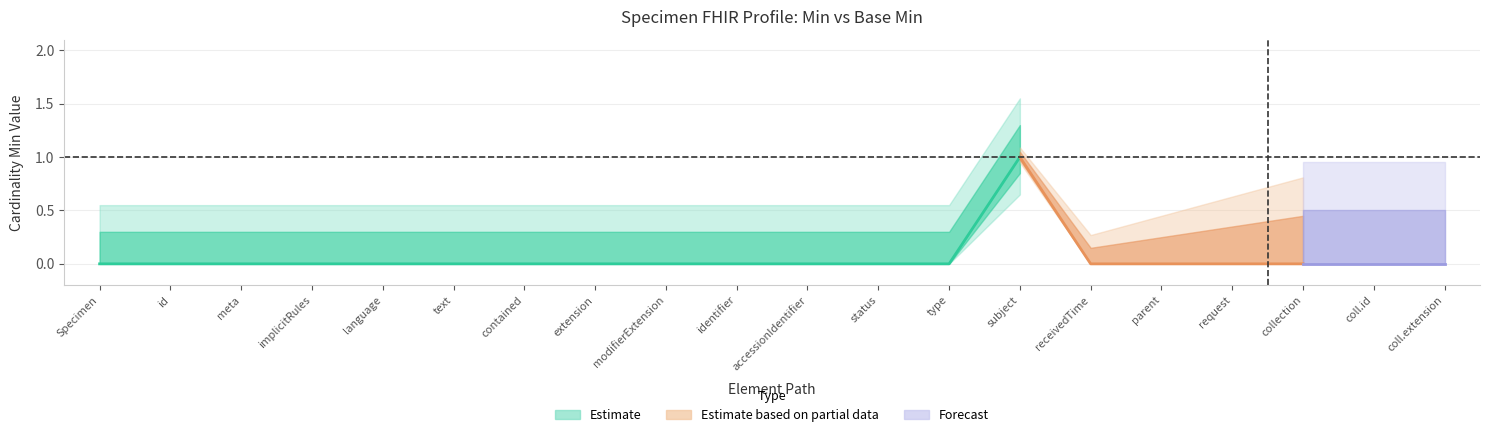

True or false: Min has more than 0 points higher than both neighbors.

True